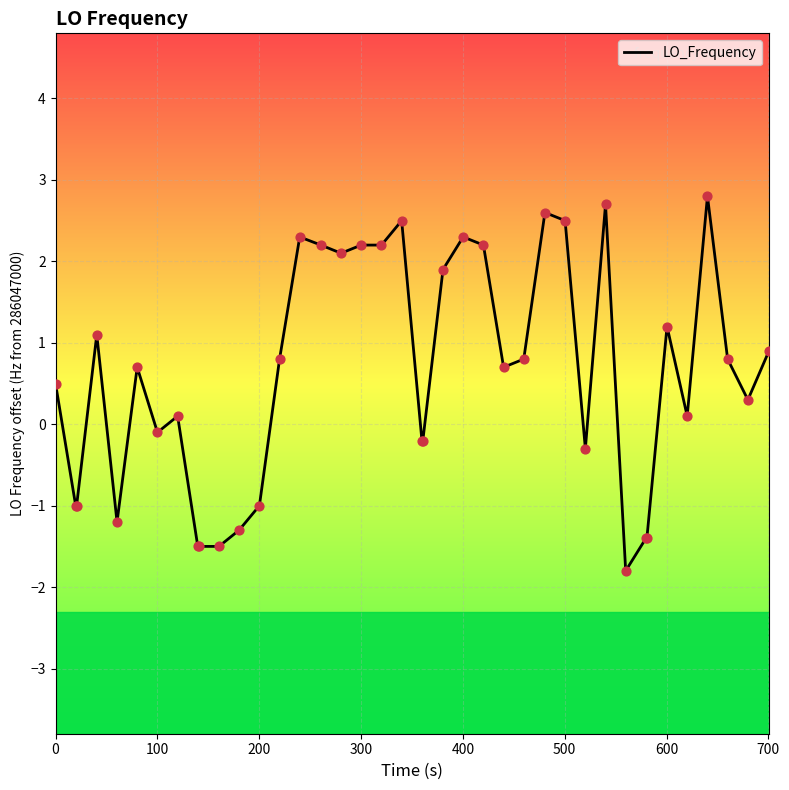

What is the difference between the maximum and minimum values?

4.6